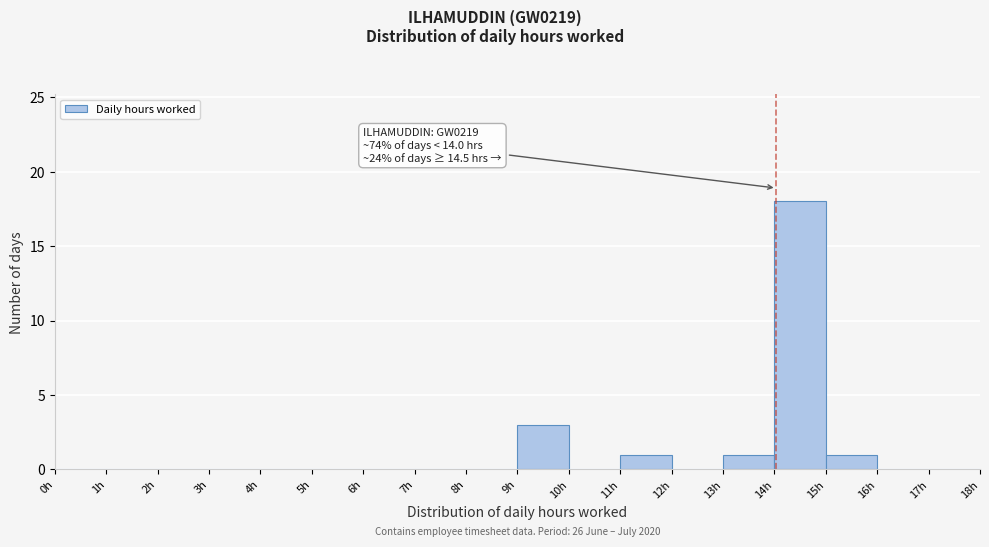

Over which range of the x-axis is the bar tallest?

14 to 15